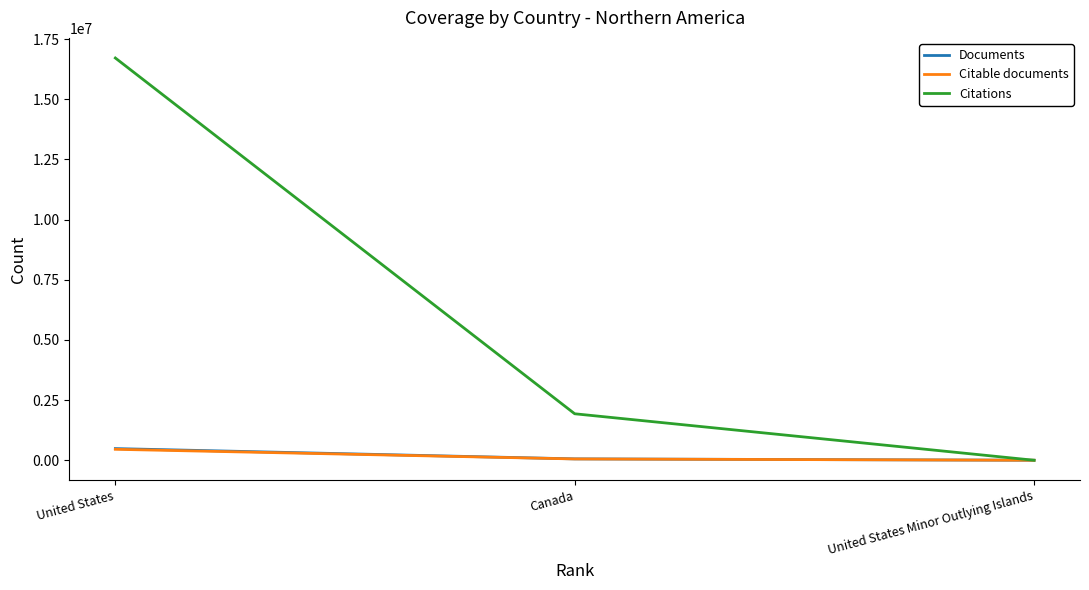

What is the difference between the maximum and minimum values in the Citable documents series?

455047